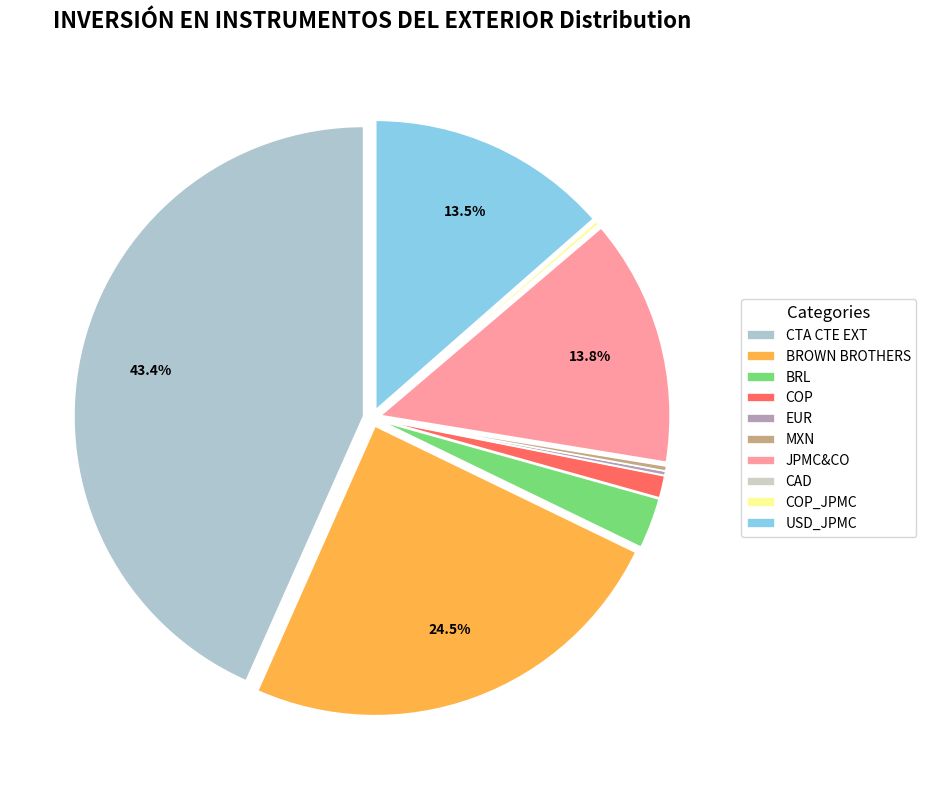

What percentage is NOT represented by COP_JPMC?

99.8%